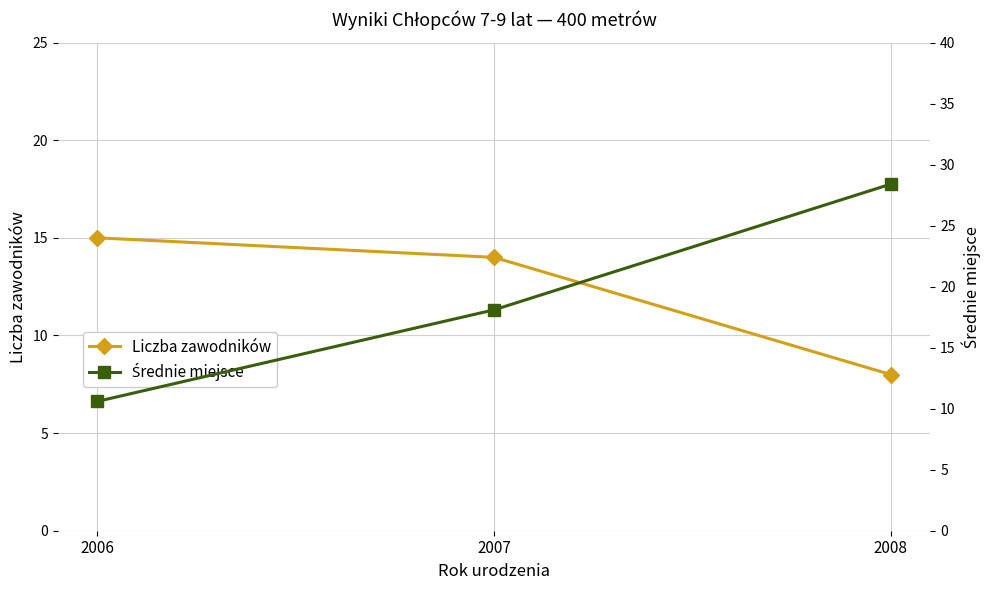

What is the smallest value displayed?

8.0